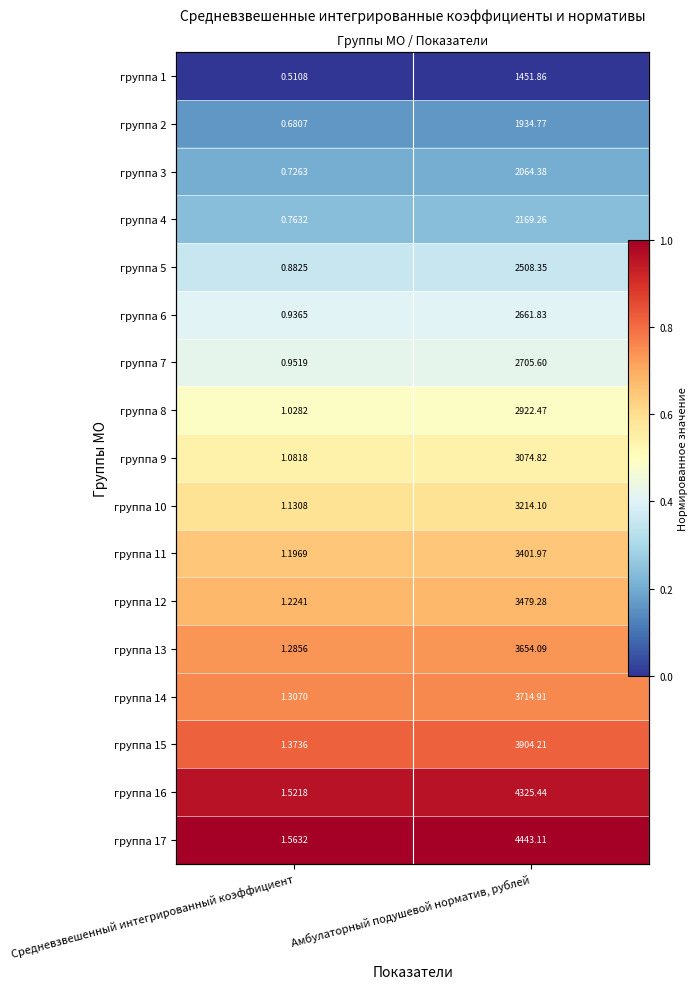

Which has a higher value, Амбулаторный подушевой норматив, рублей or Средневзвешенный интегрированный коэффициент?

Амбулаторный подушевой норматив, рублей